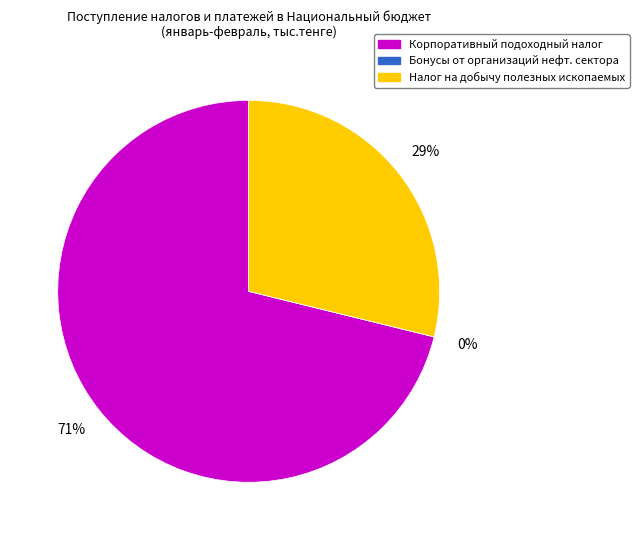

Which category has the biggest portion of the pie?

Корпоративный подоходный налог